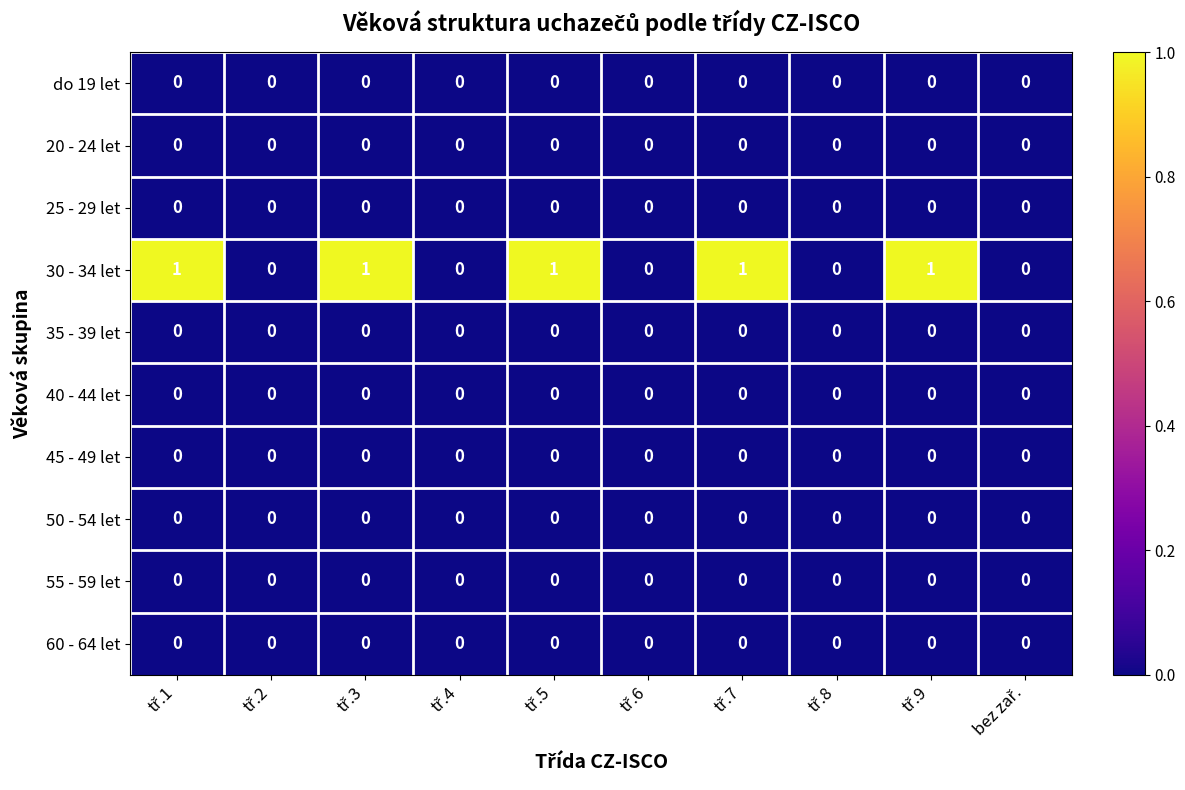

Which series has the largest total across all categories?

30 - 34 let